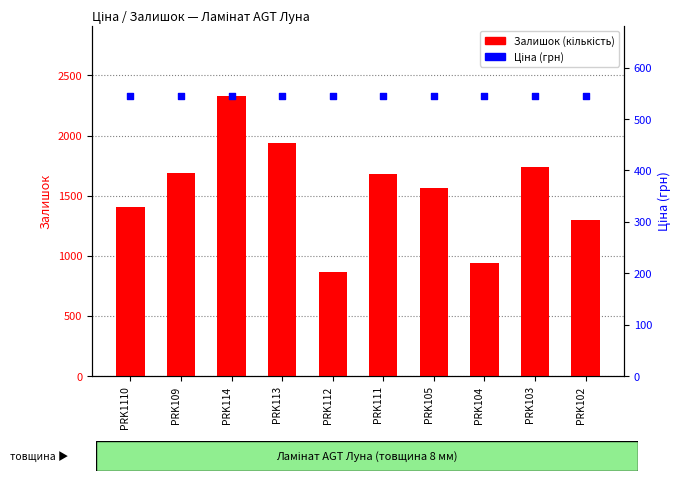

What are all the series names shown in the legend?

Залишок, Ціна